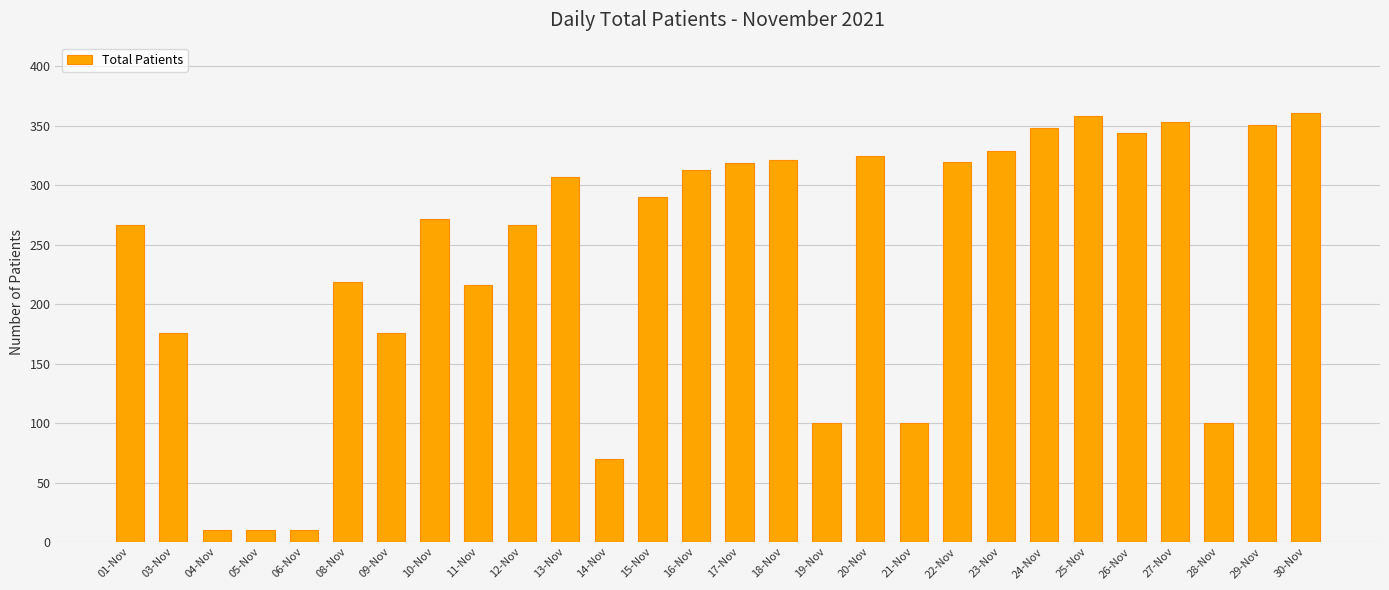

What is the minimum value shown in the chart?

10